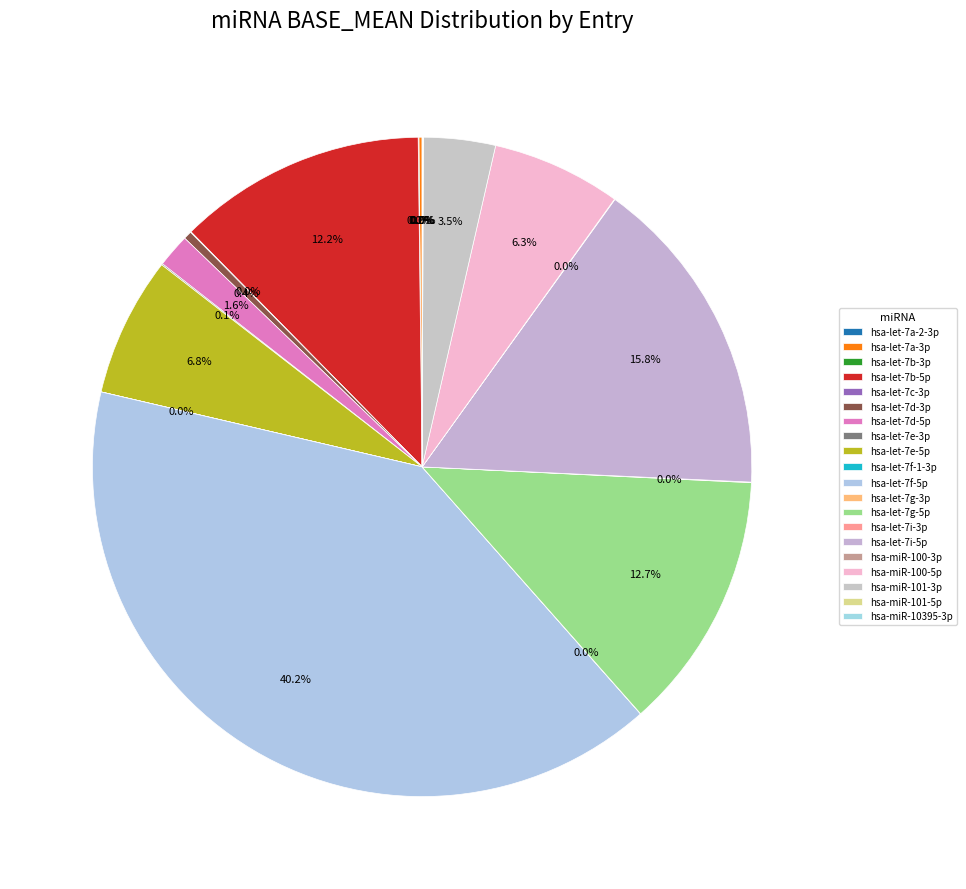

What is the smallest slice in the pie chart?

hsa-let-7a-2-3p